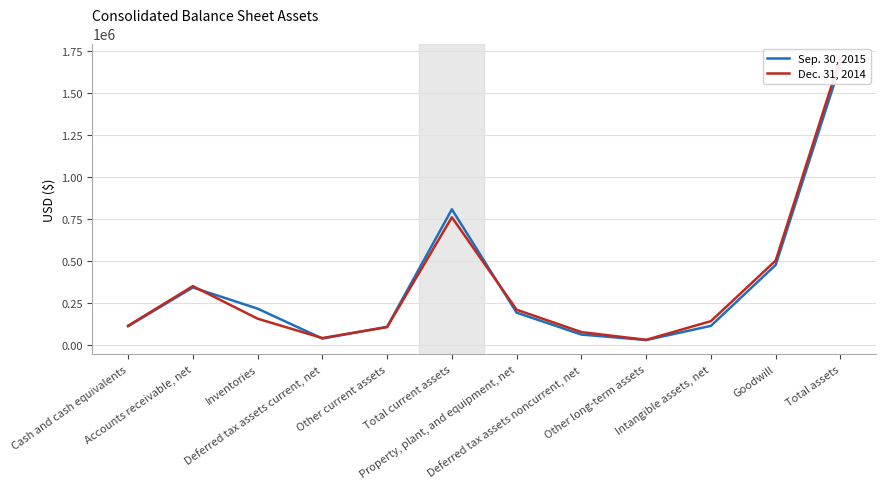

What is the value of the Sep. 30, 2015 point at the 5th from the left?

106059